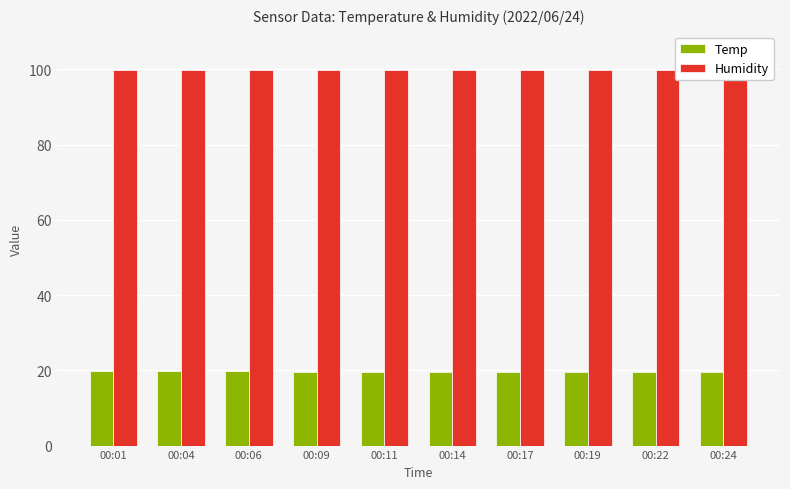

Rank the series at 00:19 from highest to lowest value.

Humidity, Temp